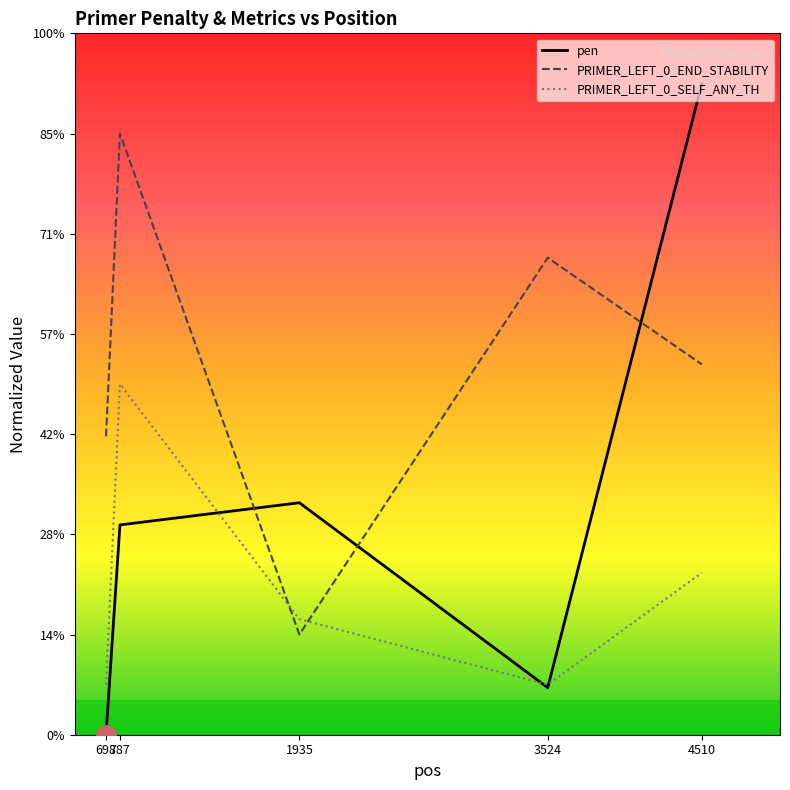

How many interior local valleys does the PRIMER_LEFT_0_END_STABILITY series have?

1